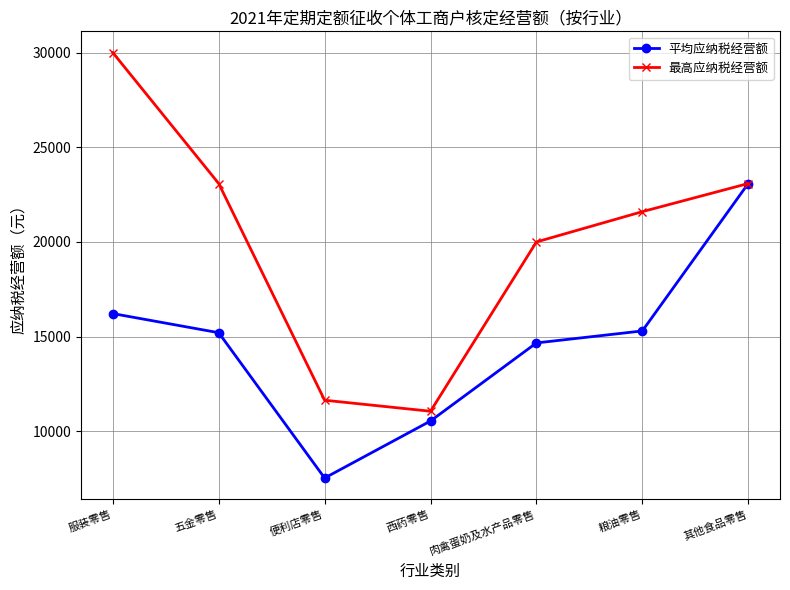

Which series changed the most between 便利店零售 and 肉禽蛋奶及水产品零售?

最高应纳税经营额